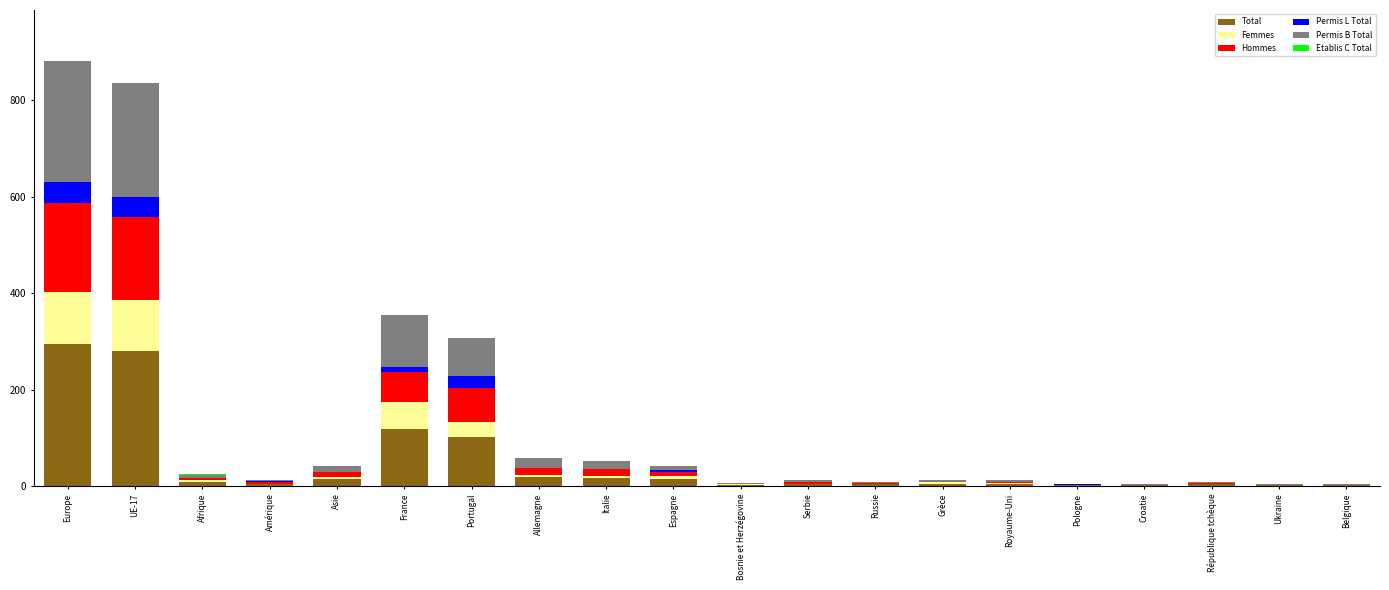

Are the bars horizontal?

No